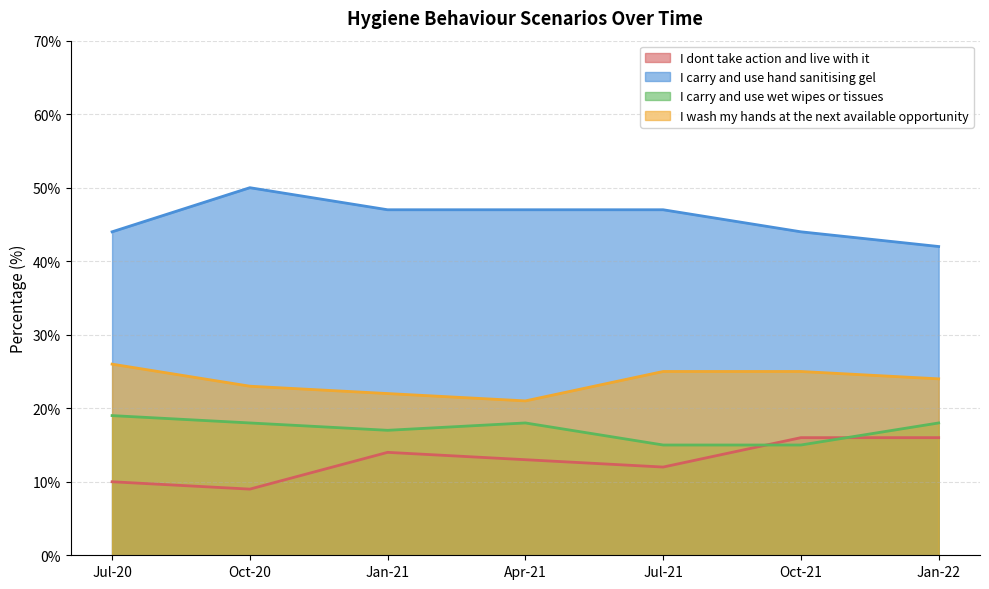

Does the chart have visible grid lines?

Yes